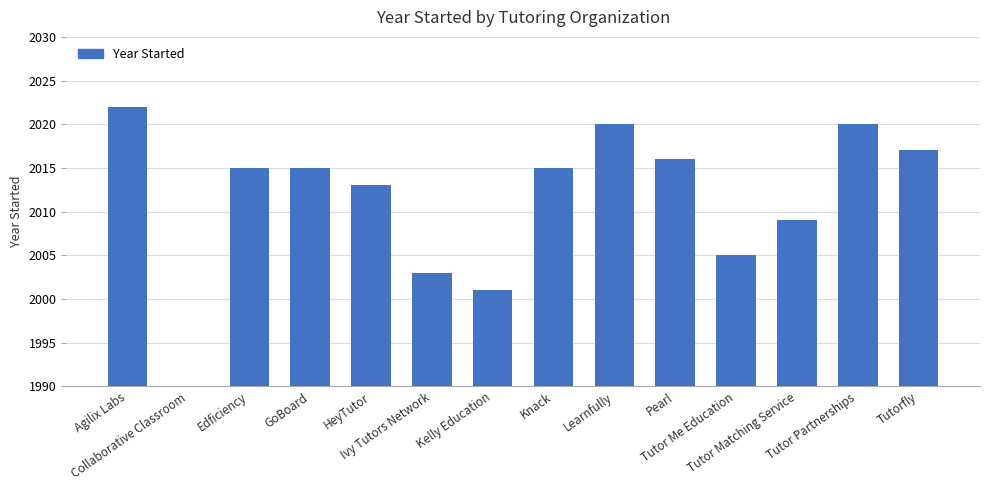

Which has a higher value, Tutorfly or Knack?

Tutorfly